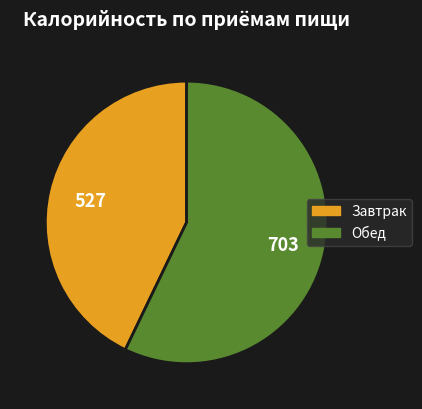

Does Обед represent more than half of the total?

Yes